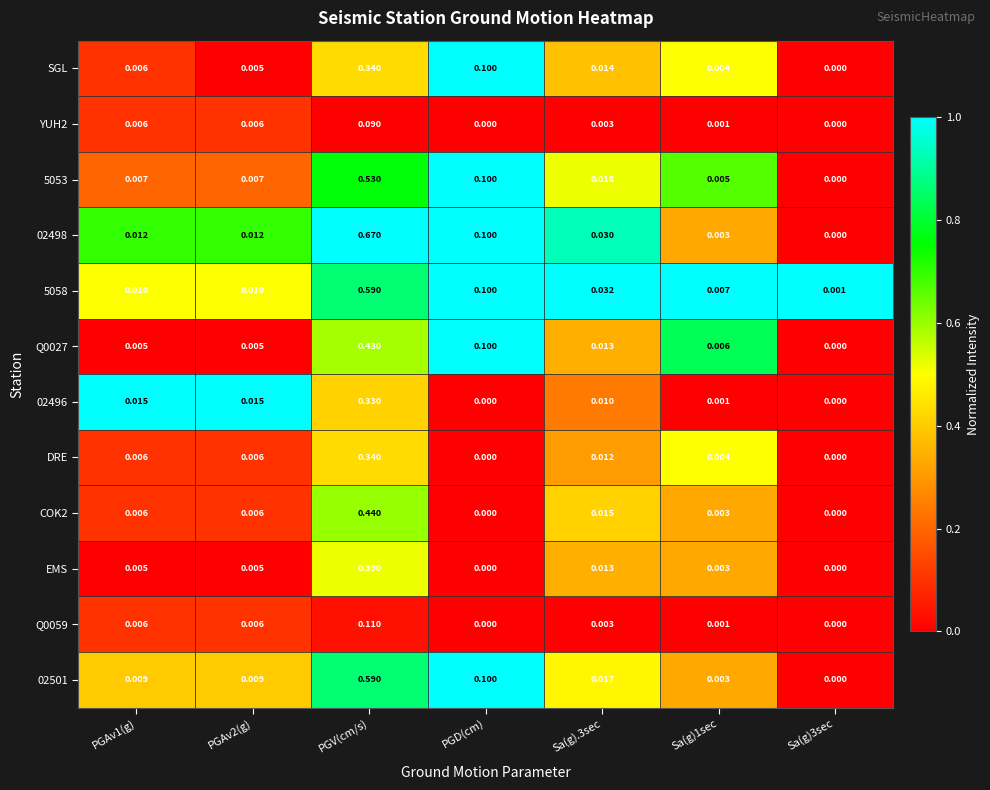

At which category is the sum across all series the highest?

PGV(cm/s)